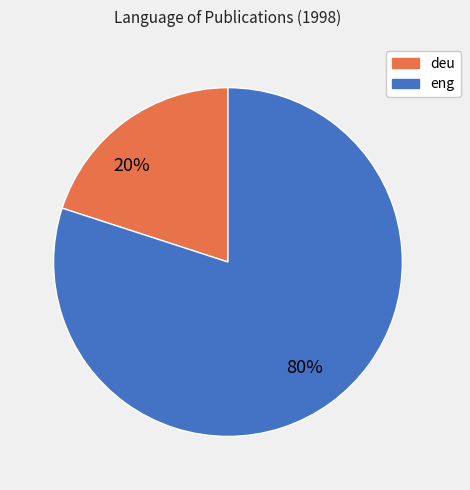

Approximately how many times larger is the value at eng compared to deu?

4.0